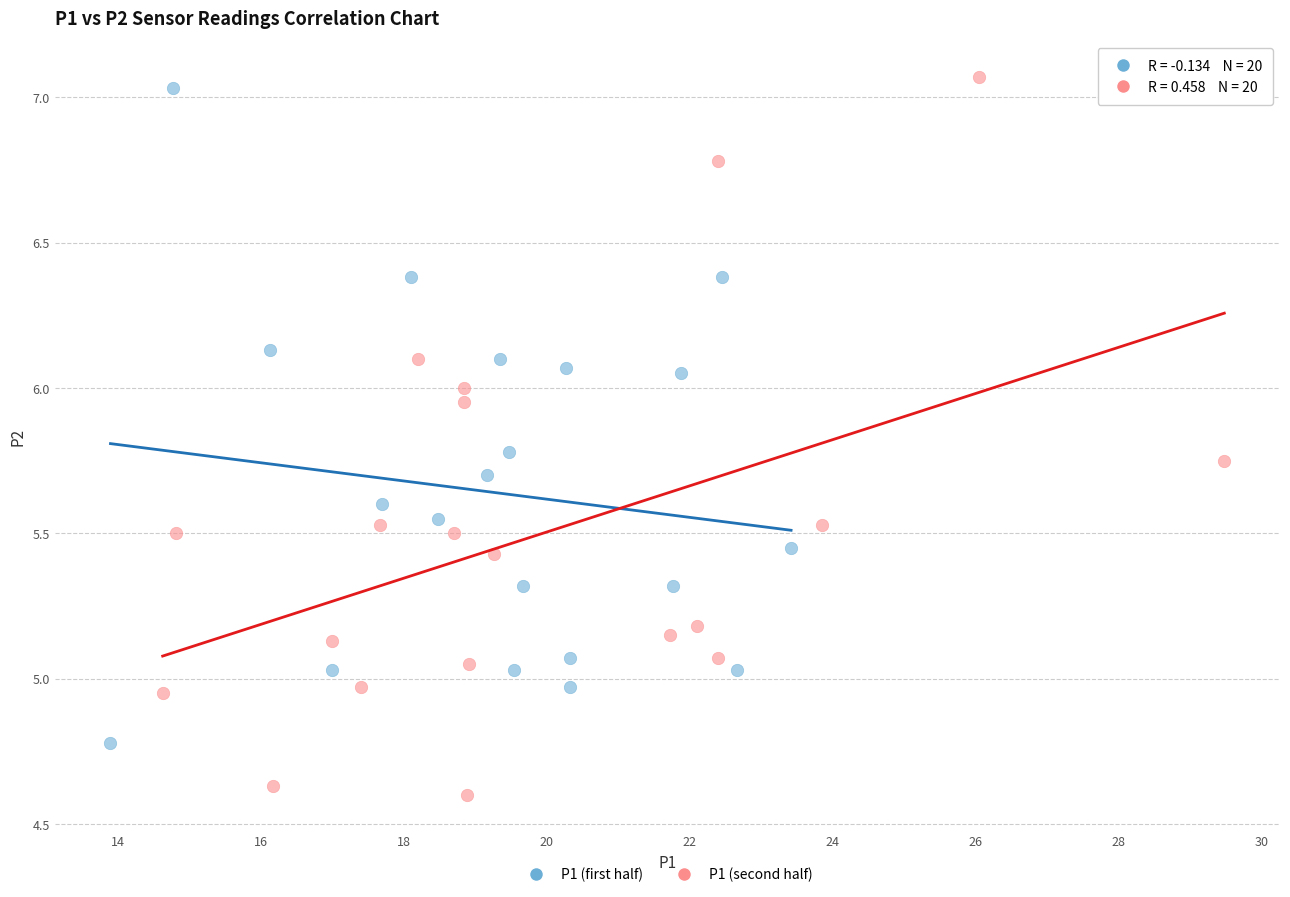

What are all the series names shown in the legend?

P1 (first half), P1 (second half)